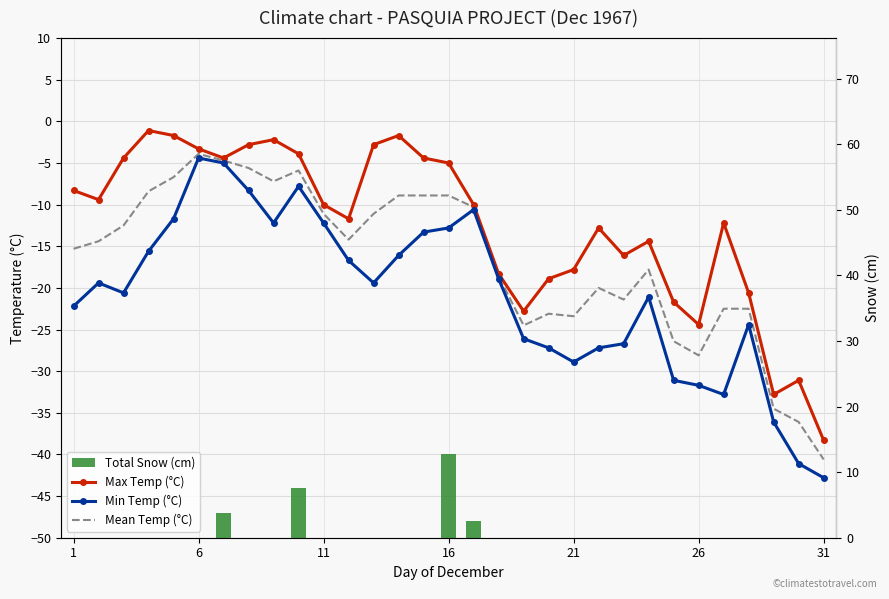

Reading left to right, extract all data points from this chart.

Max Temp (°C): -8.3	-9.4	-4.4	-1.1	-1.7	-3.3	-4.4	-2.8	-2.2	-3.9	-10.0	-11.7	-2.8	-1.7	-4.4	-5.0	-10.0	-18.3	-22.8	-18.9	-17.8	-12.8	-16.1	-14.4	-21.7	-24.4	-12.2	-20.6	-32.8	-31.1	-38.3
Min Temp (°C): -22.2	-19.4	-20.6	-15.6	-11.7	-4.4	-5.0	-8.3	-12.2	-7.8	-12.2	-16.7	-19.4	-16.1	-13.3	-12.8	-10.6	-18.9	-26.1	-27.2	-28.9	-27.2	-26.7	-21.1	-31.1	-31.7	-32.8	-24.4	-36.1	-41.1	-42.8
Mean Temp (°C): -15.3	-14.4	-12.5	-8.4	-6.7	-3.9	-4.7	-5.6	-7.2	-5.9	-11.1	-14.2	-11.1	-8.9	-8.9	-8.9	-10.3	-18.6	-24.5	-23.1	-23.4	-20.0	-21.4	-17.8	-26.4	-28.1	-22.5	-22.5	-34.5	-36.1	-40.6
Total Snow (cm): 0.0	0.0	0.0	0.0	0.0	0.0	3.8	0.0	0.0	7.6	0.0	0.0	0.0	0.0	0.0	12.7	2.5	0.0	0.0	0.0	0.0	0.0	0.0	0.0	0.0	0.0	0.0	0.0	0.0	0.0	0.0